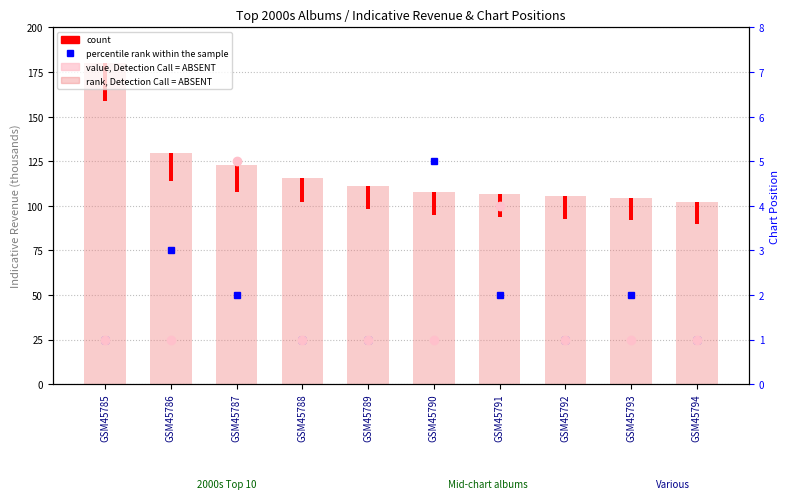

Where is value, Detection Call = ABSENT nearest to the value 3?

GSM45791